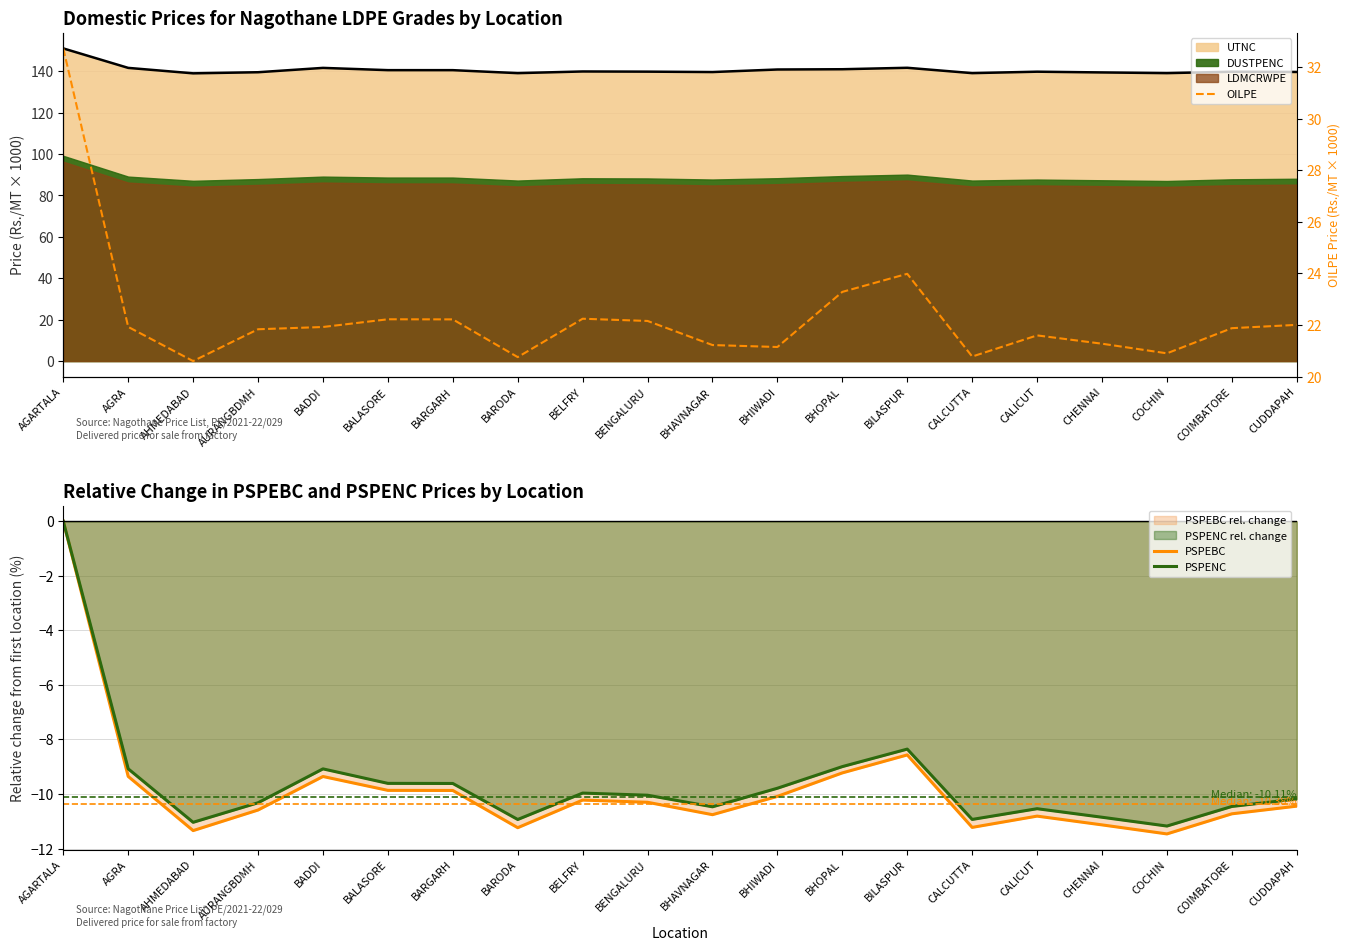

What is the label of the 18th point from the right?

AHMEDABAD